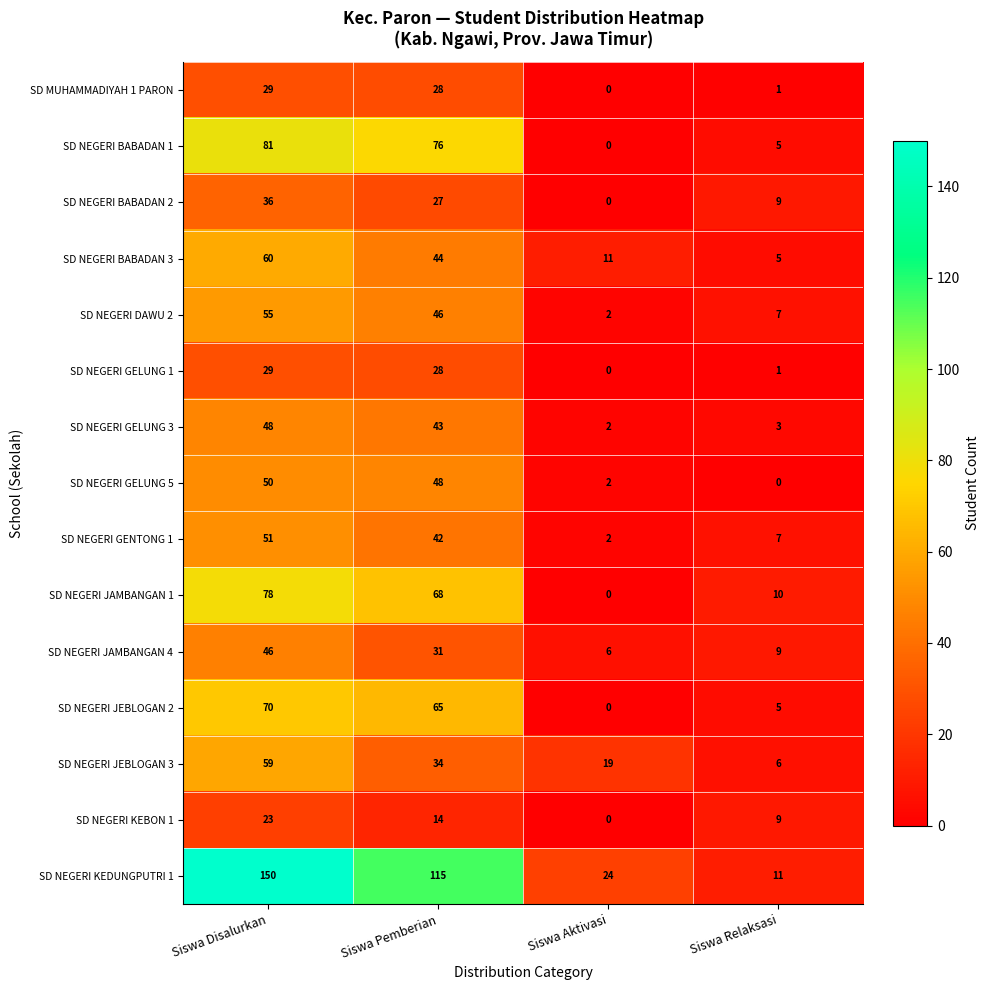

What is the spread (max minus min) of values at Siswa Aktivasi?

24